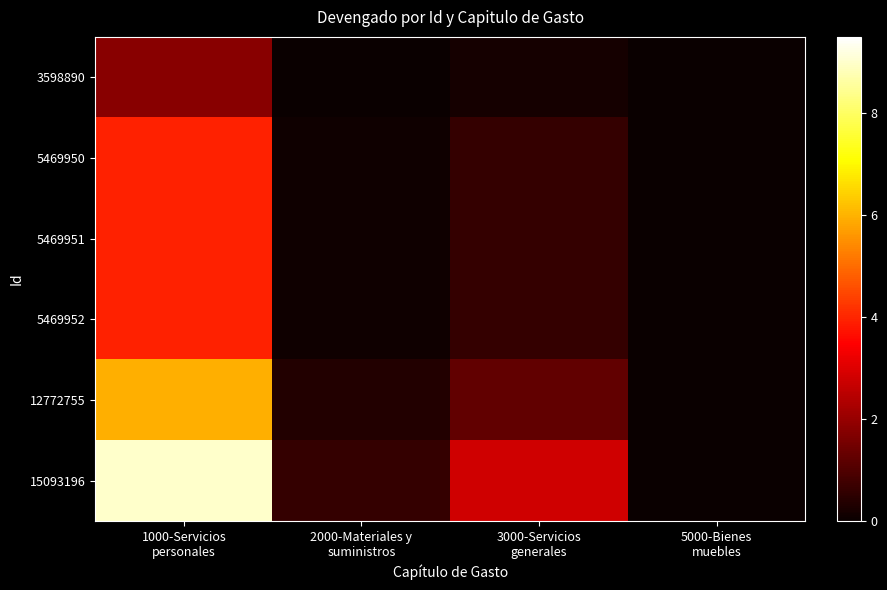

Which series has the largest range (max minus min)?

15093196